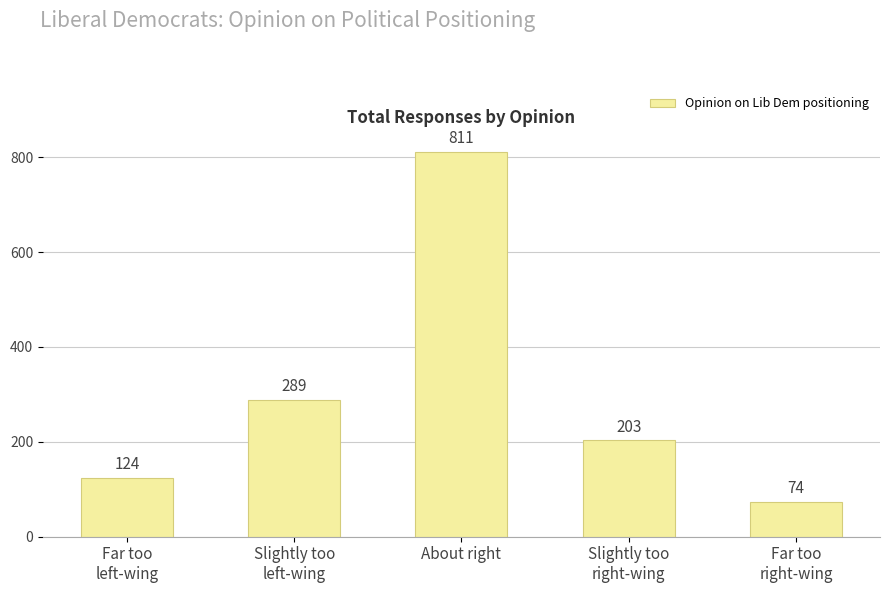

Rank the categories by value from lowest to highest.

Far too
right-wing, Far too
left-wing, Slightly too
right-wing, Slightly too
left-wing, About right